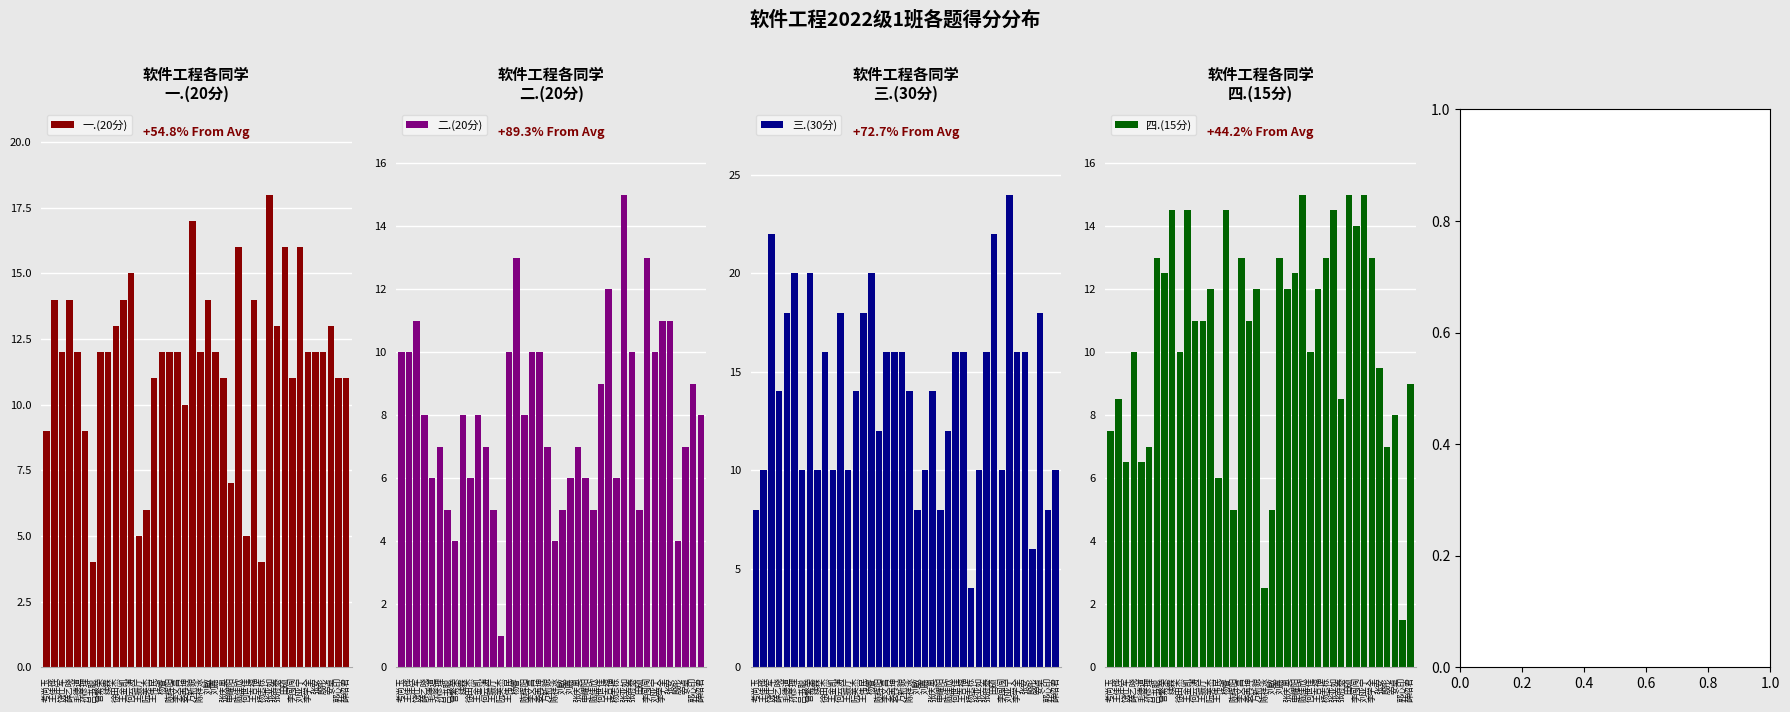

Are the bars grouped side by side (vs. stacked)?

Yes